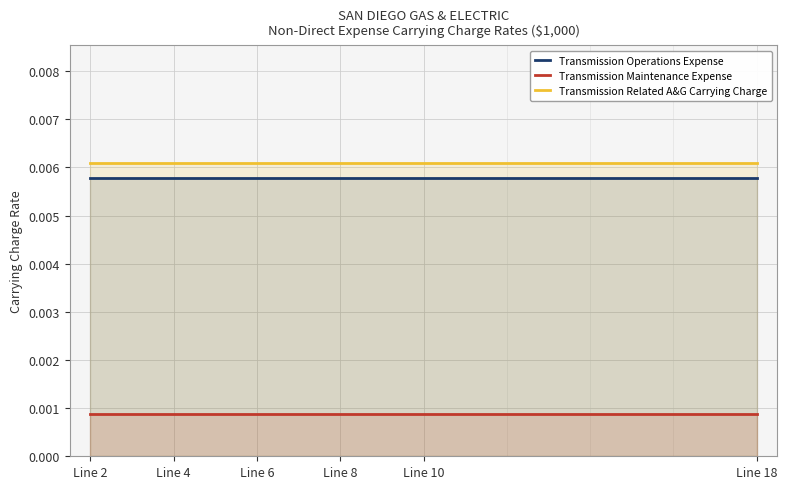

Rank the series at Line 2 from lowest to highest value.

Transmission Maintenance Expense, Transmission Operations Expense, Transmission Related A&G Carrying Charge